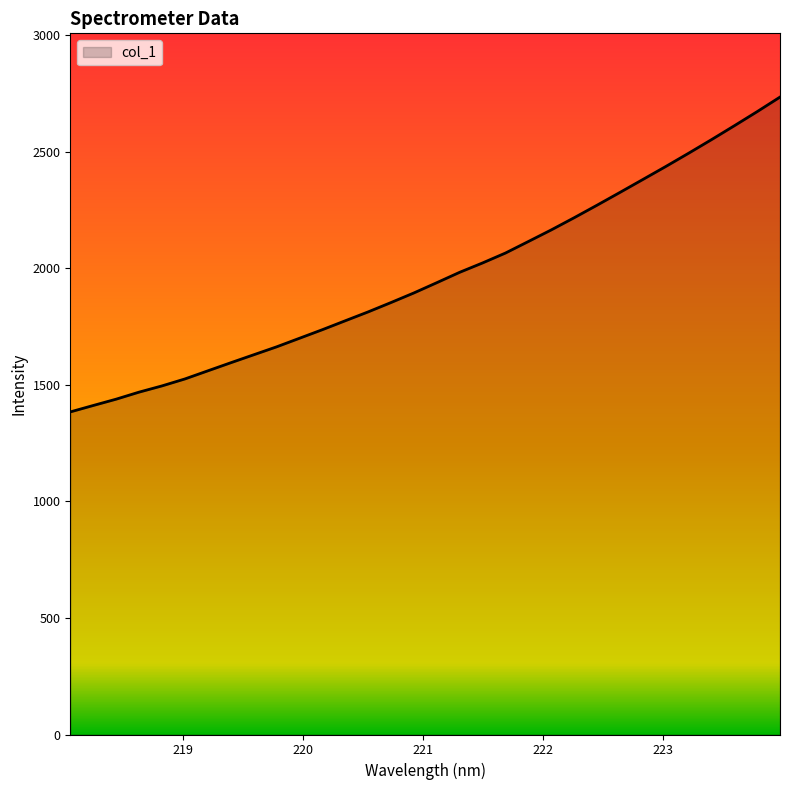

What is the sum of all values?

62905.8